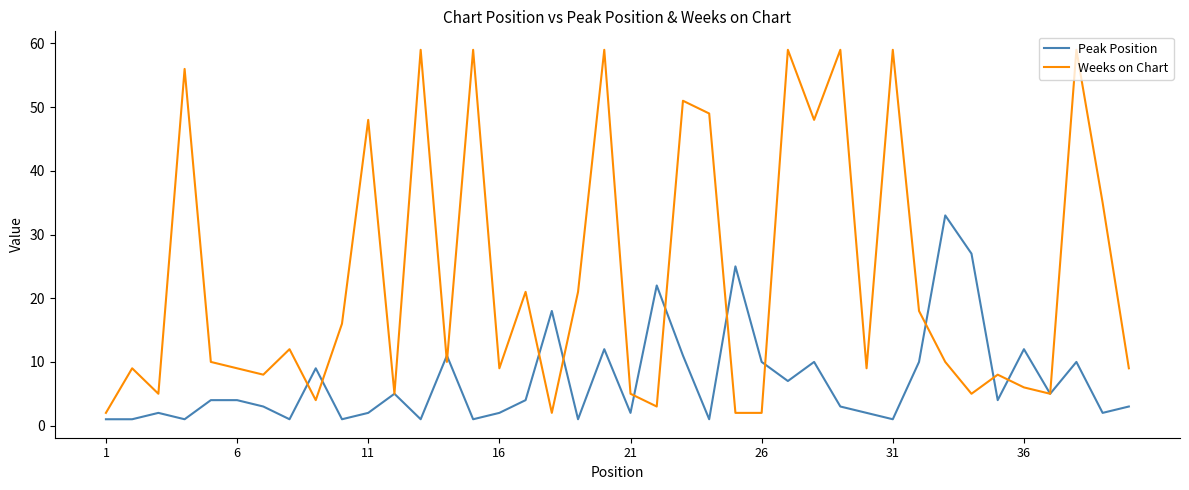

Which series has the largest range (max minus min)?

Weeks on Chart